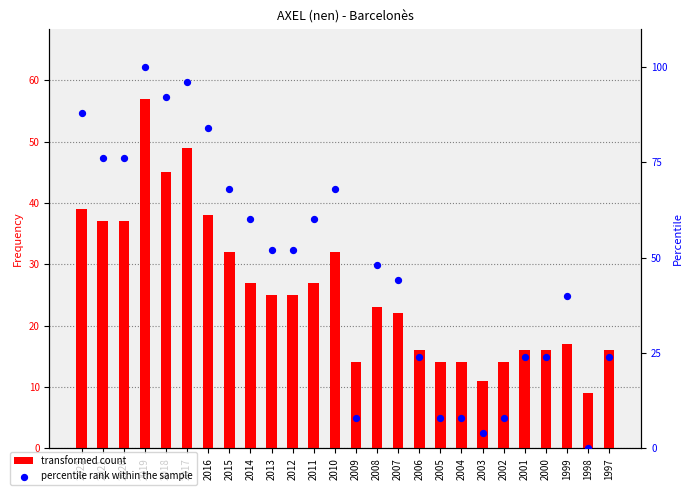

At how many categories does at least one series exceed 65?

9